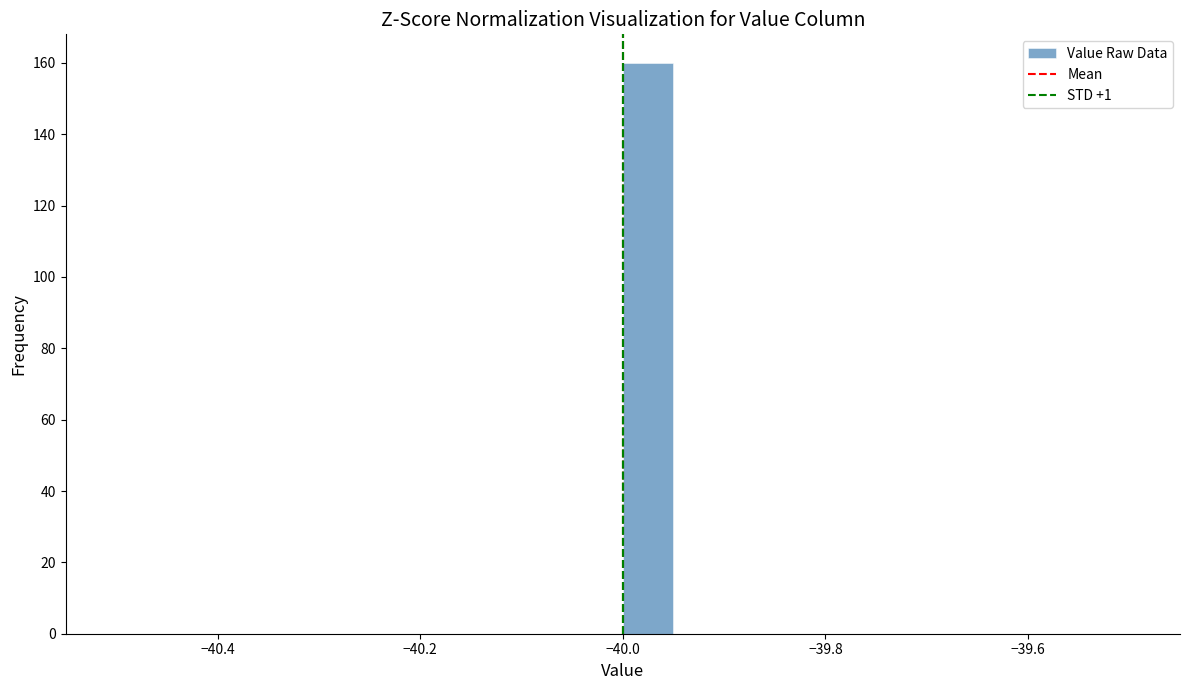

Around what value on the x-axis is the tallest bar? Give the approximate position of its centre, as read against the axis.

-39.98